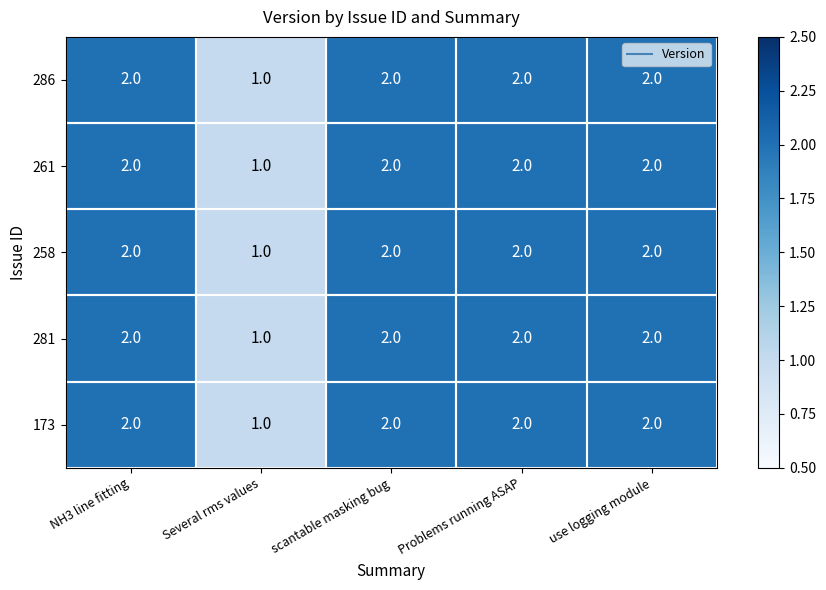

How many 173 values are between 2 and 3?

4